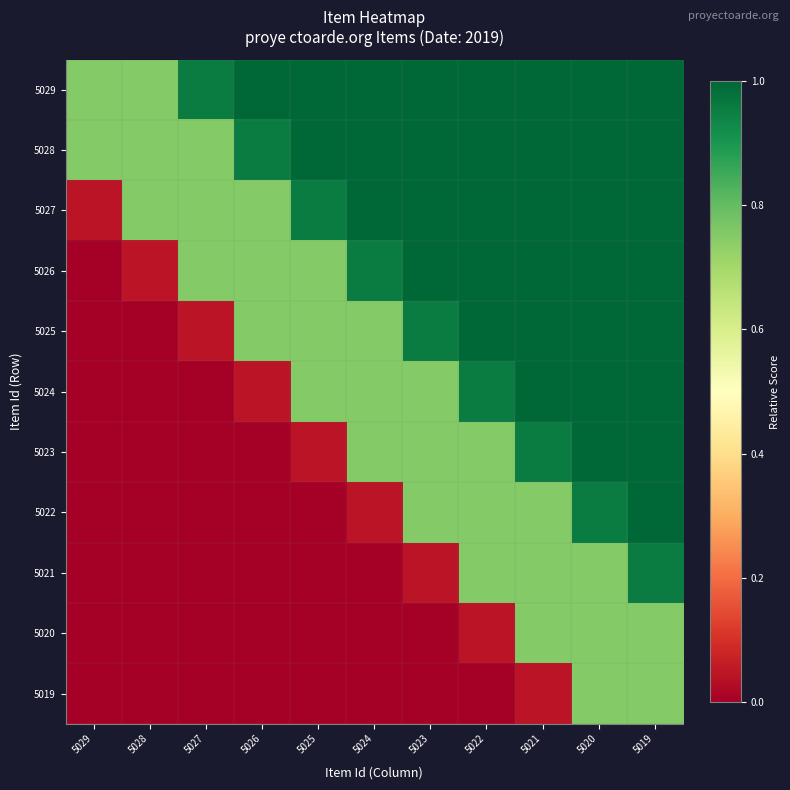

How many data points does each series have?

11